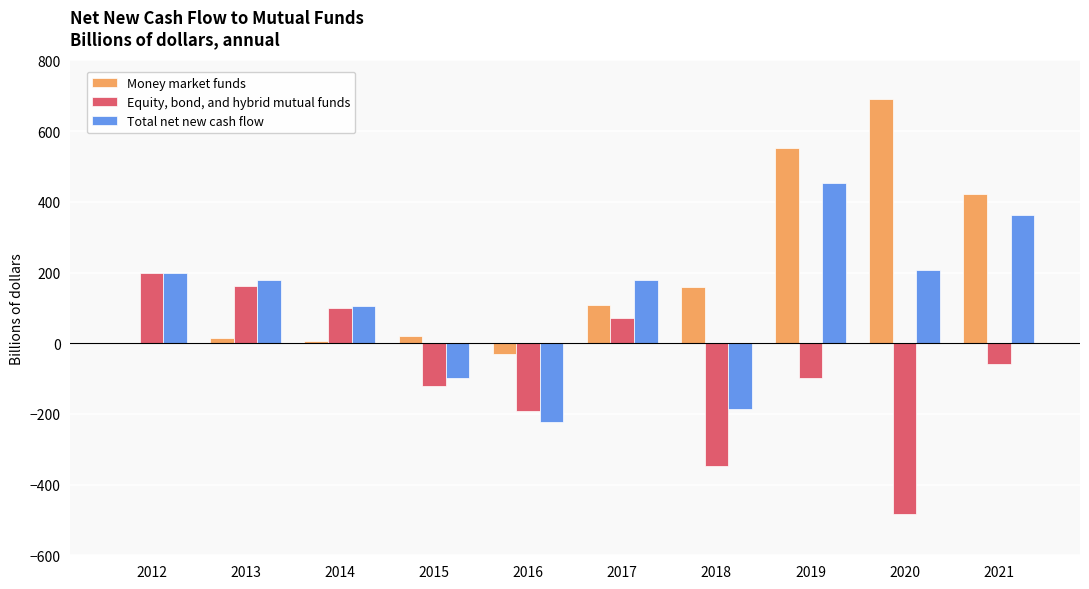

Between 2013 and 2021, which series saw the biggest shift?

Money market funds